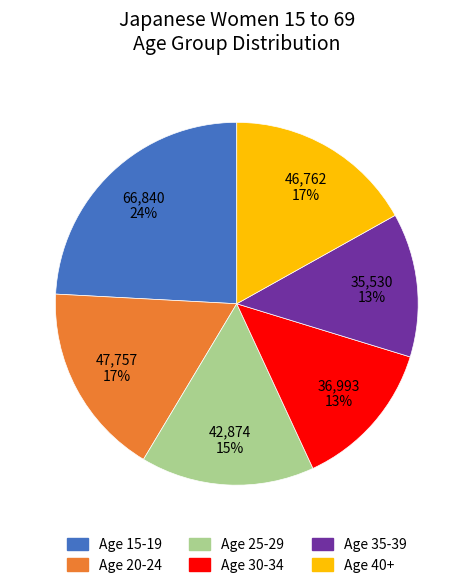

Does any single category account for the majority?

No